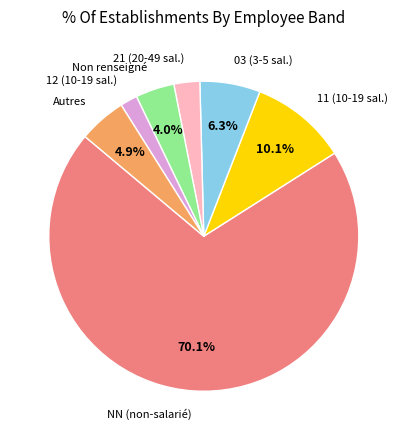

How much of the chart is everything except Autres?

95.1%